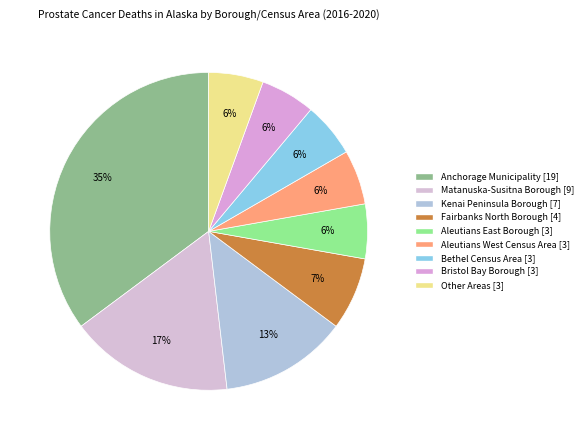

To the nearest percent, what is the difference between the Anchorage Municipality and Aleutians West Census Area slice percentages?

30%